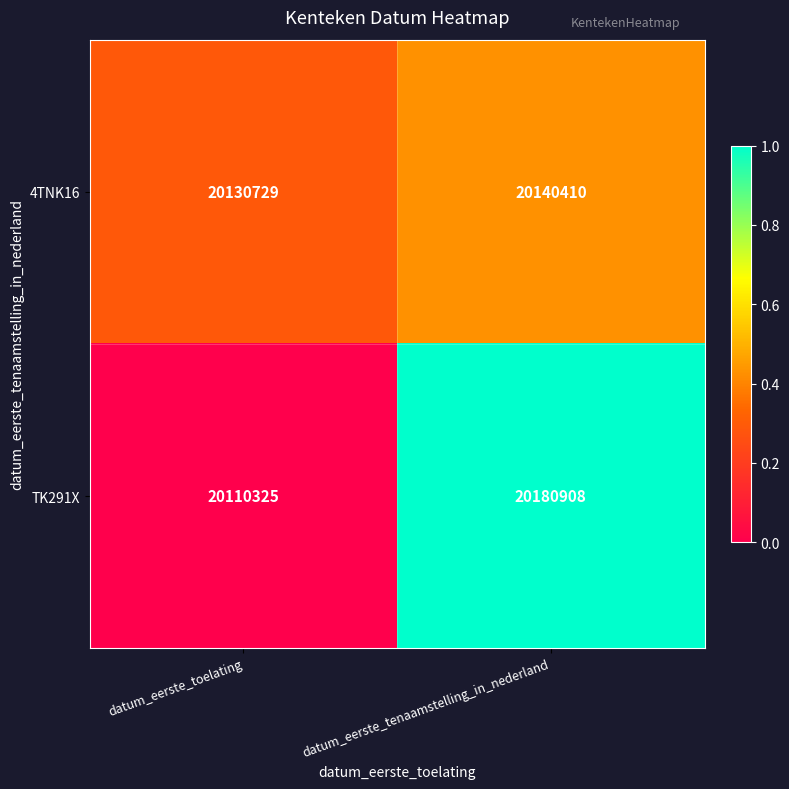

What is the spread (max minus min) of values at datum_eerste_tenaamstelling_in_nederland?

40498